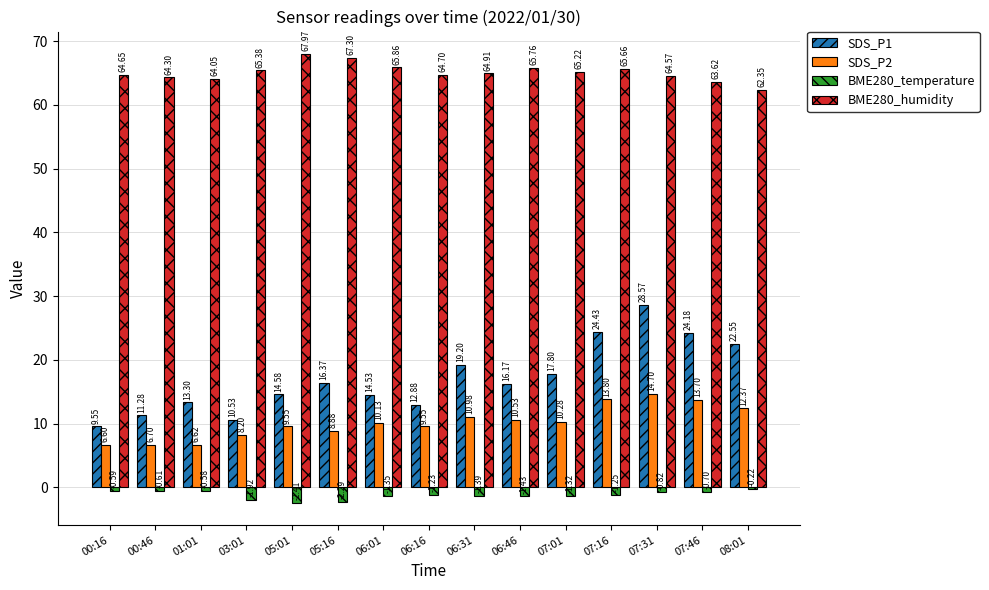

Does the chart contain stacked bars?

No